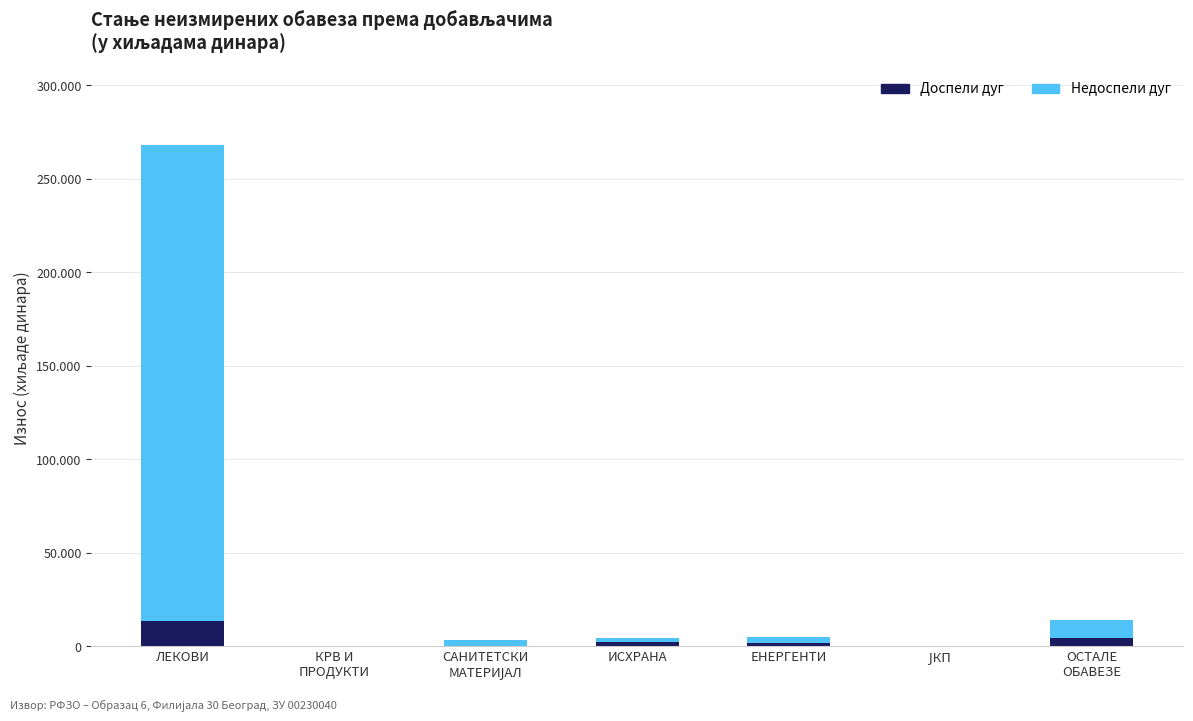

What are all the series names shown in the legend?

Доспели дуг, Недоспели дуг